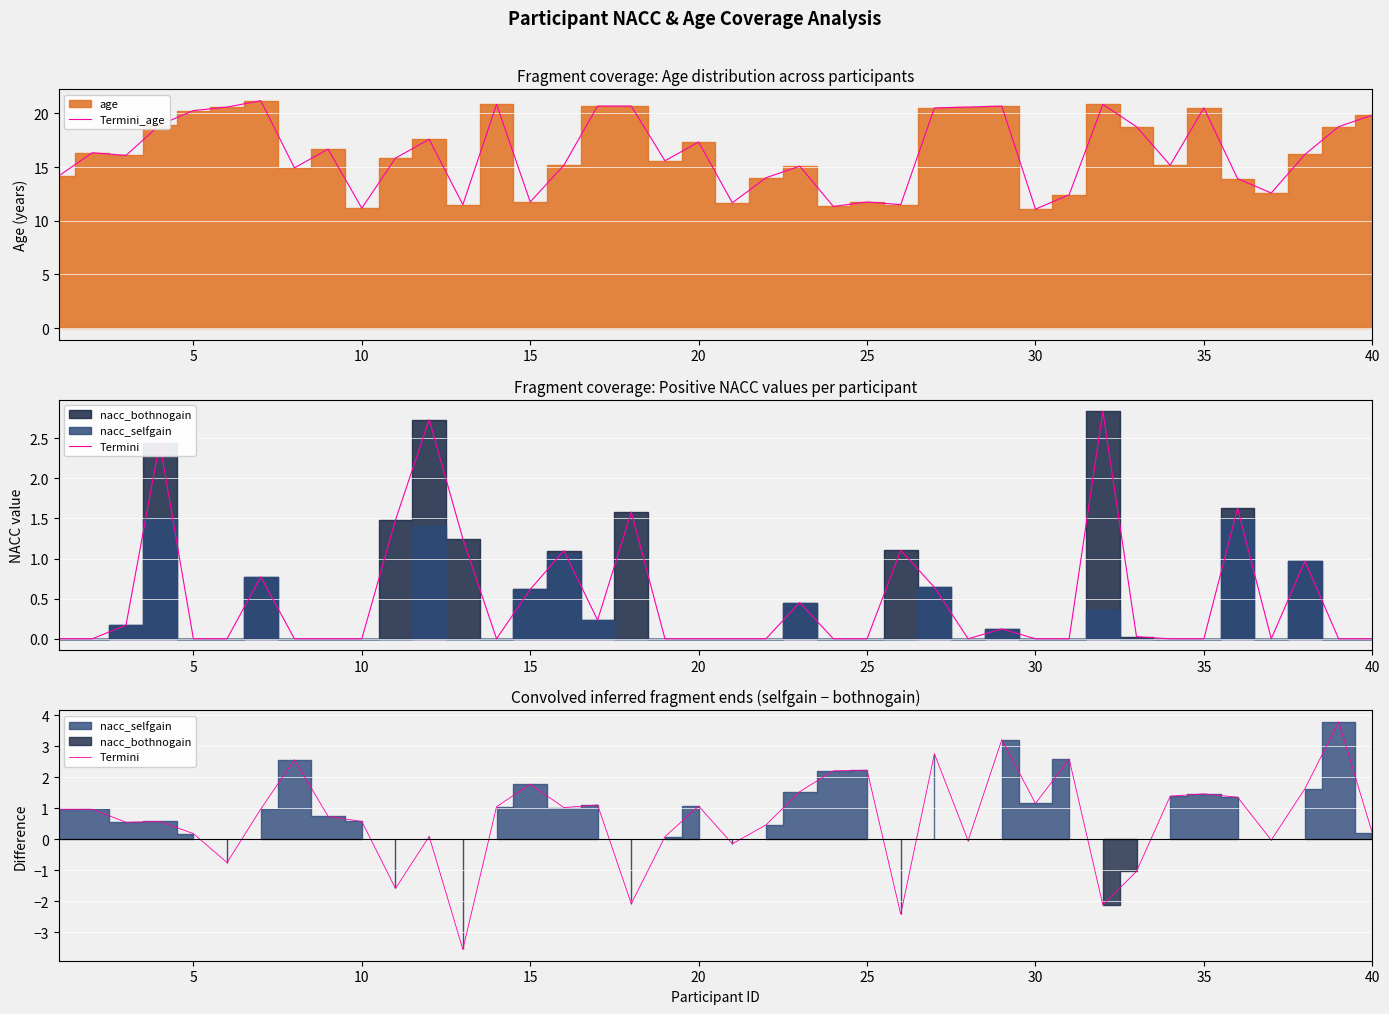

Count the number of categories in the chart.

40